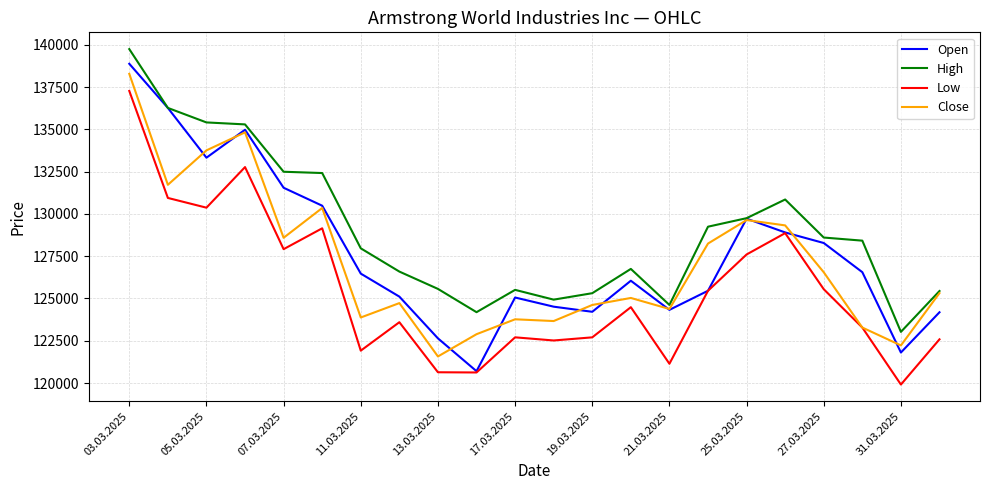

What is the average value of the Open series?

127702